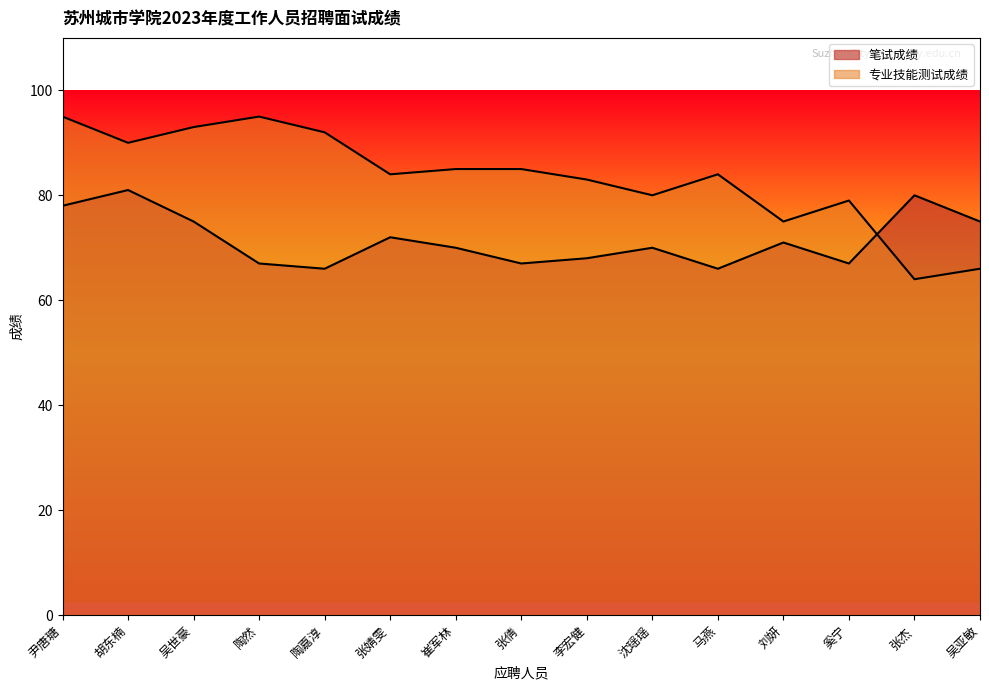

Which series ends up on top after the final intersection of 专业技能测试成绩 and 笔试成绩?

笔试成绩